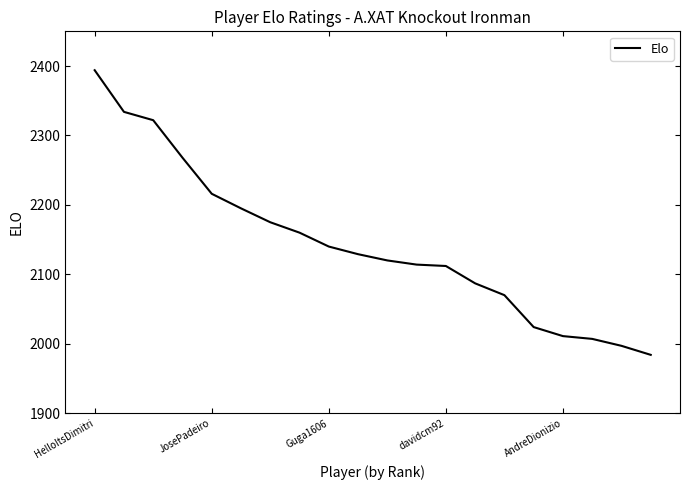

What is the greatest value displayed?

2394